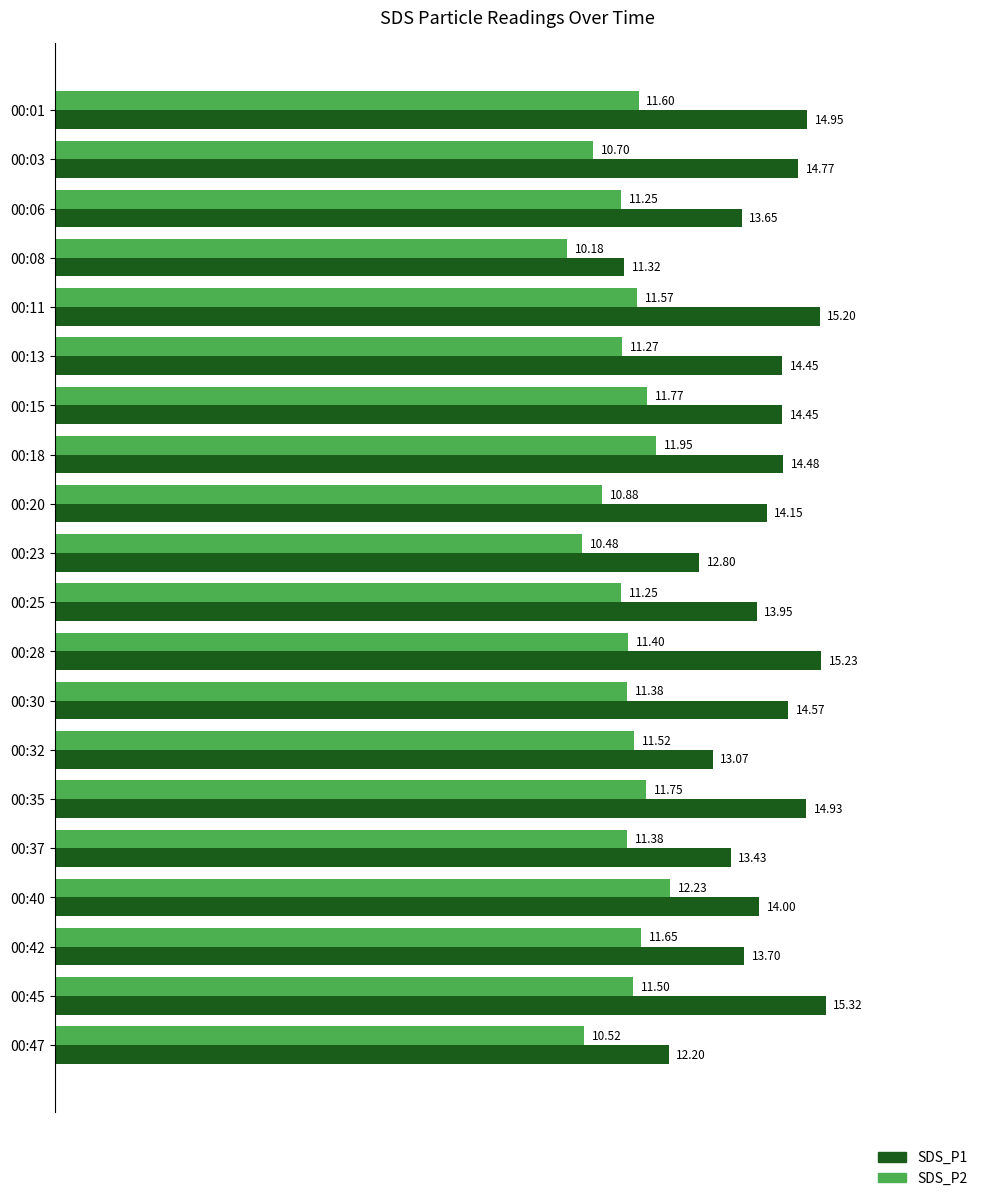

What is the total value across all series at 00:15?

26.2